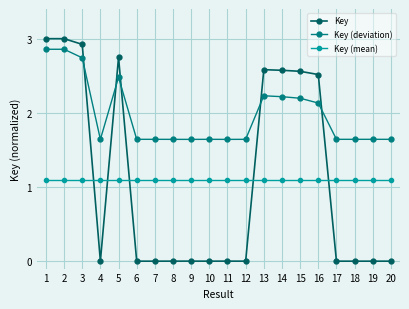

True or false: Key has more than 1 interior local peaks.

True